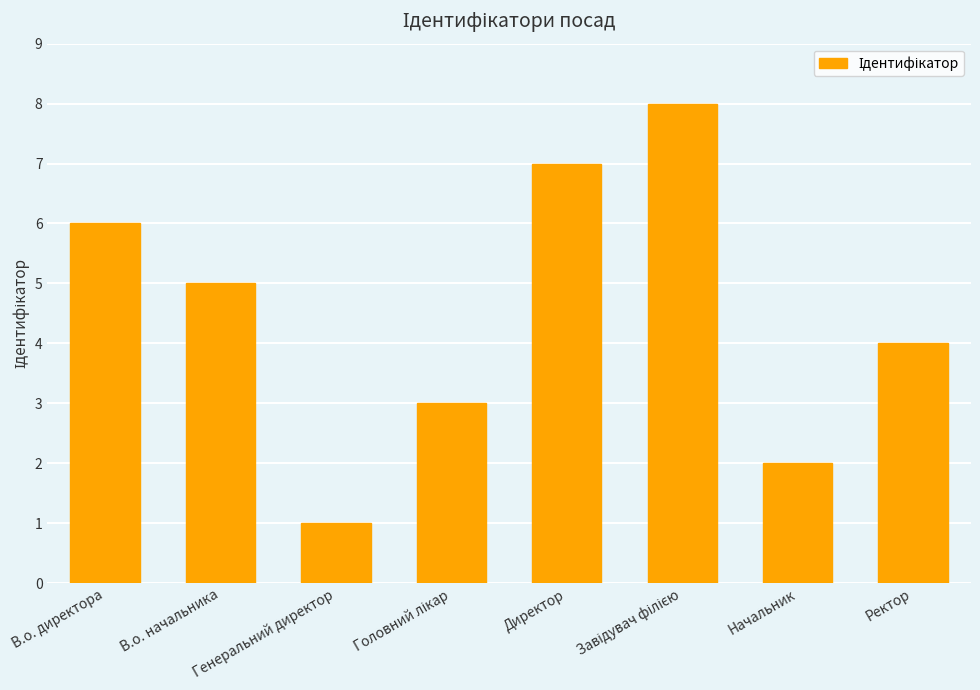

What is the greatest value displayed?

8